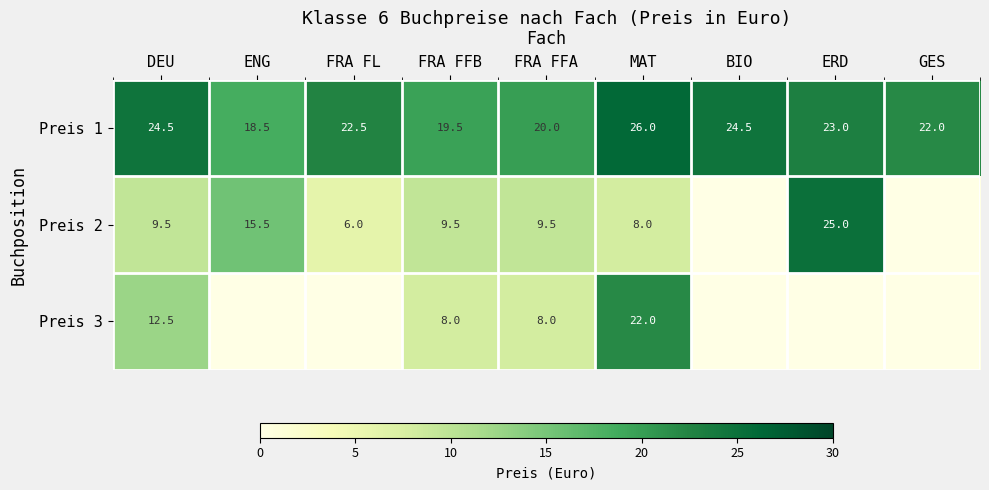

Which label corresponds to the largest value in the chart?

MAT